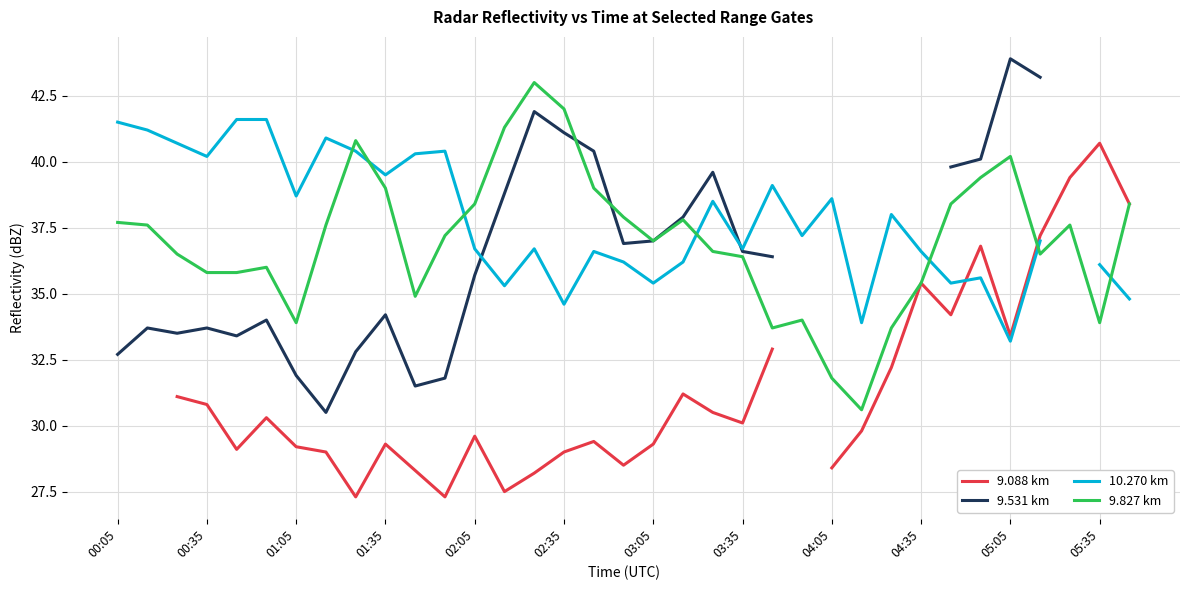

What is the maximum value for 9.827 km?

43.0